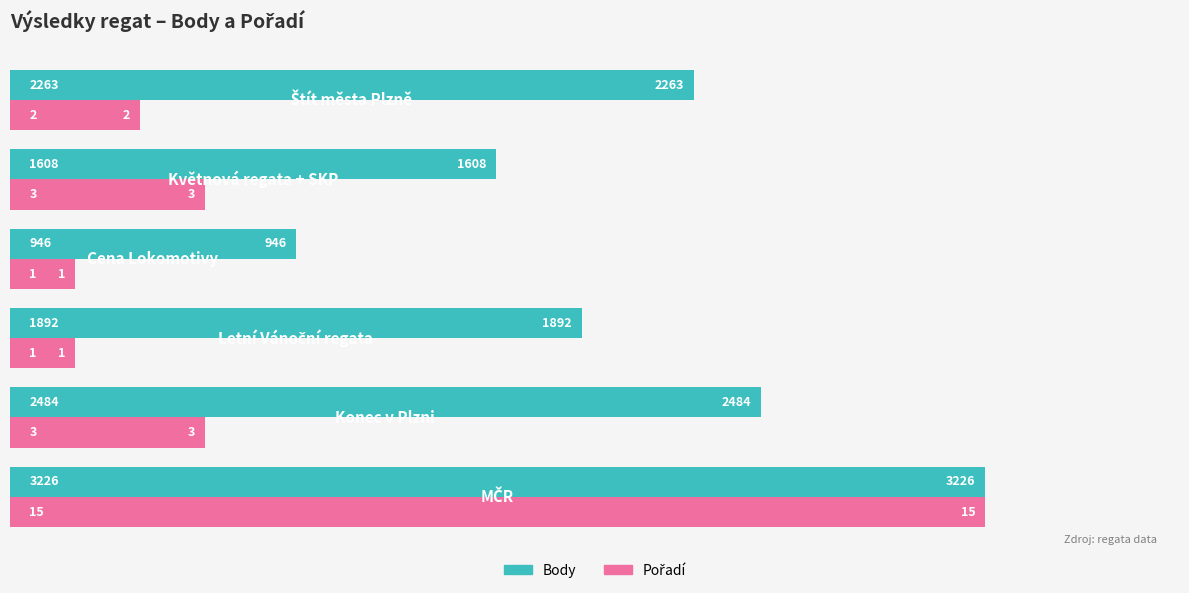

Which series has the largest total across all categories?

Body